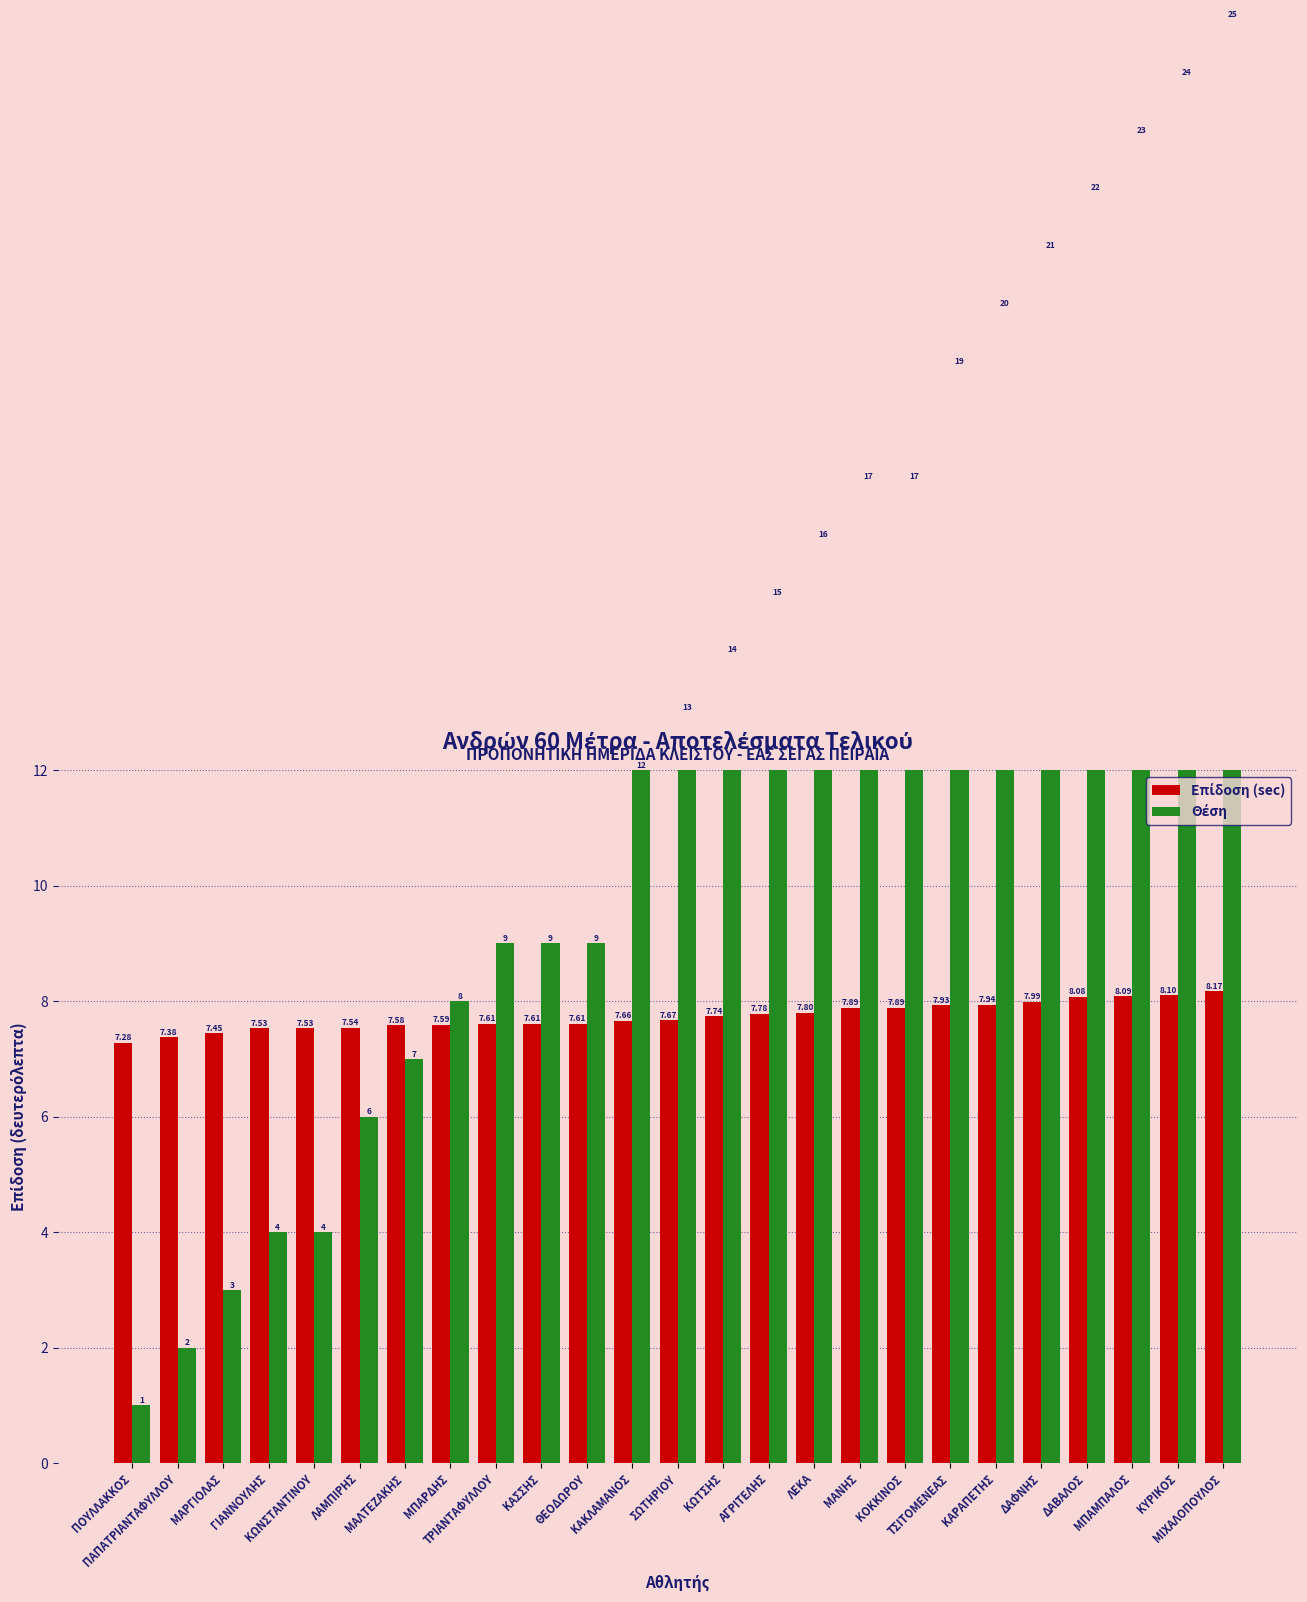

At which category does the chart reach its peak across all series?

ΜΙΧΑΛΟΠΟΥΛΟΣ